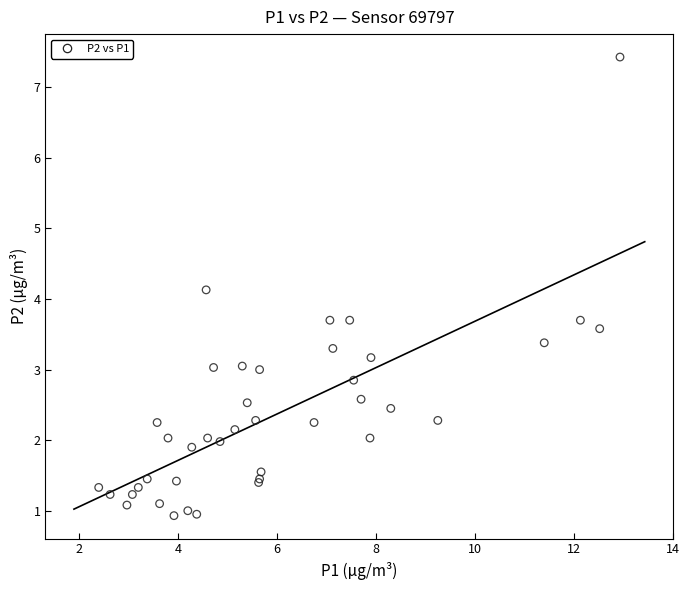

What Y value in the scatter plot is closest to 4?

4.1